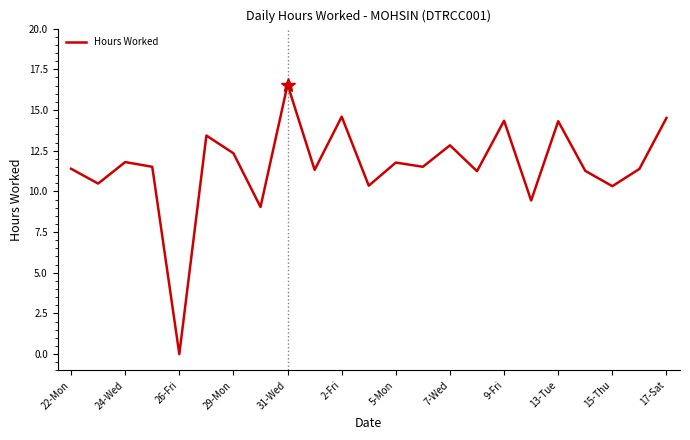

What is the maximum value shown in the chart?

16.6